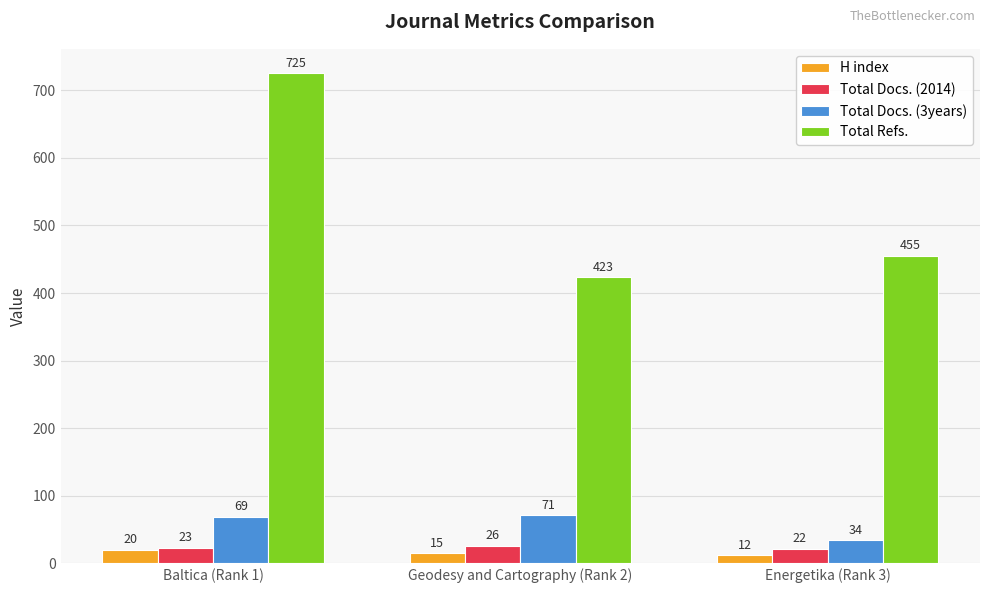

Rank the categories by Total Refs. value from highest to lowest.

Baltica (Rank 1), Energetika (Rank 3), Geodesy and Cartography (Rank 2)